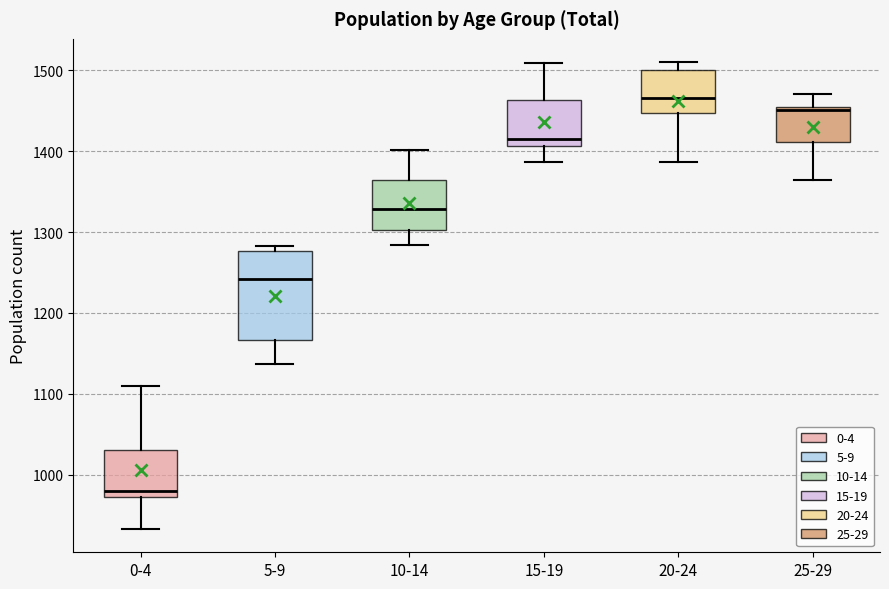

Which box is the tallest, from its lower edge to its upper edge?

5-9